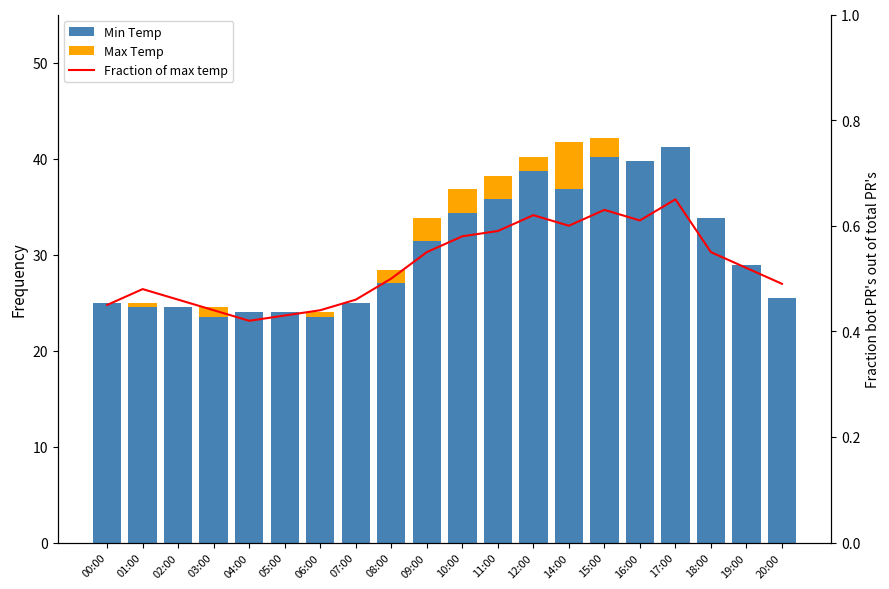

At which label does Fraction of max temp reach its peak?

17:00